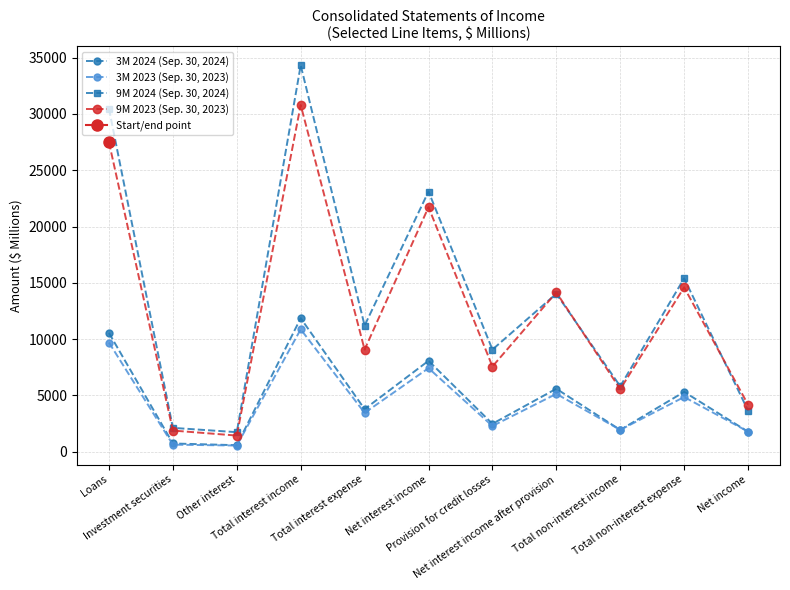

Count the number of data series in this chart.

4